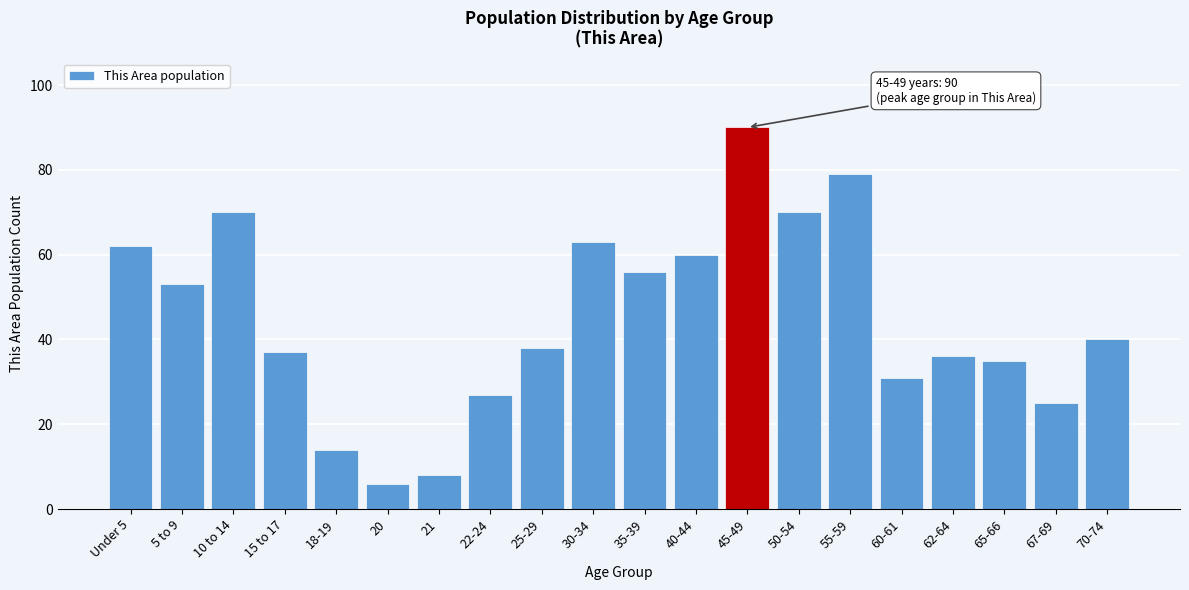

Reading left to right, transcribe all the data shown in this chart.

62	53	70	37	14	6	8	27	38	63	56	60	90	70	79	31	36	35	25	40